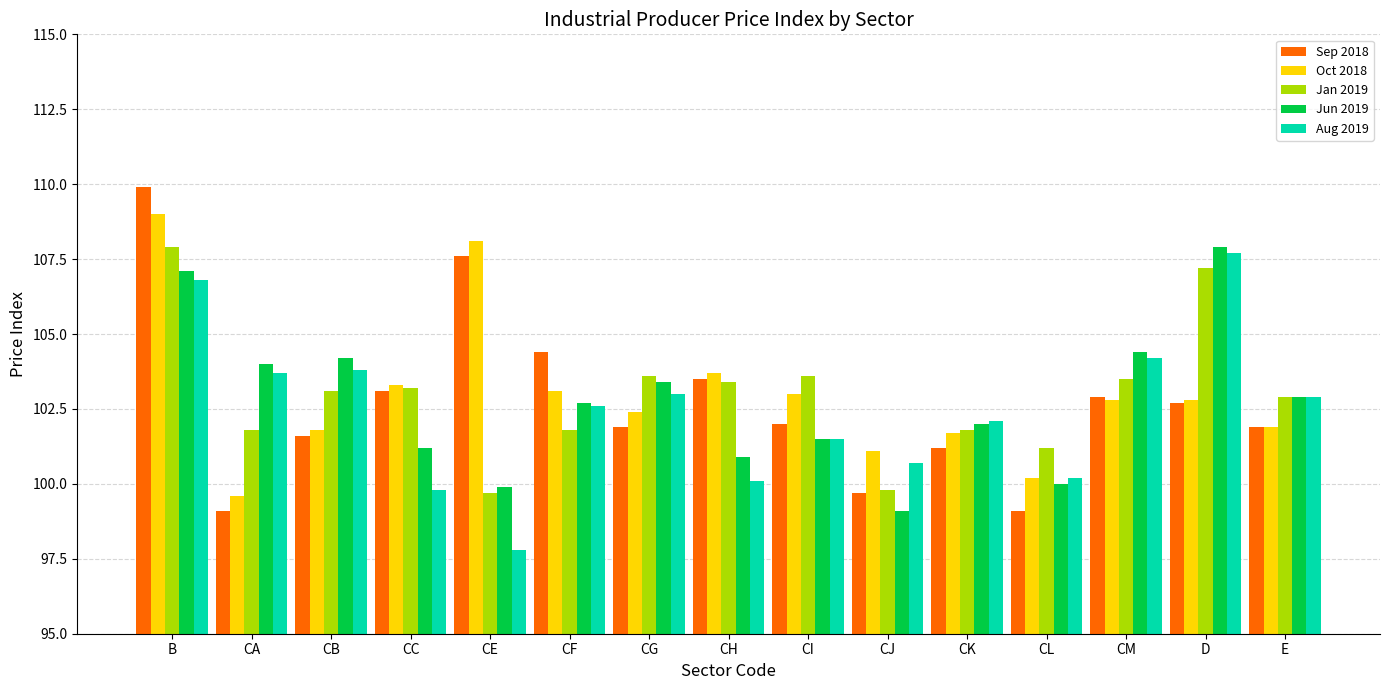

What is the total value across all series at D?

528.3